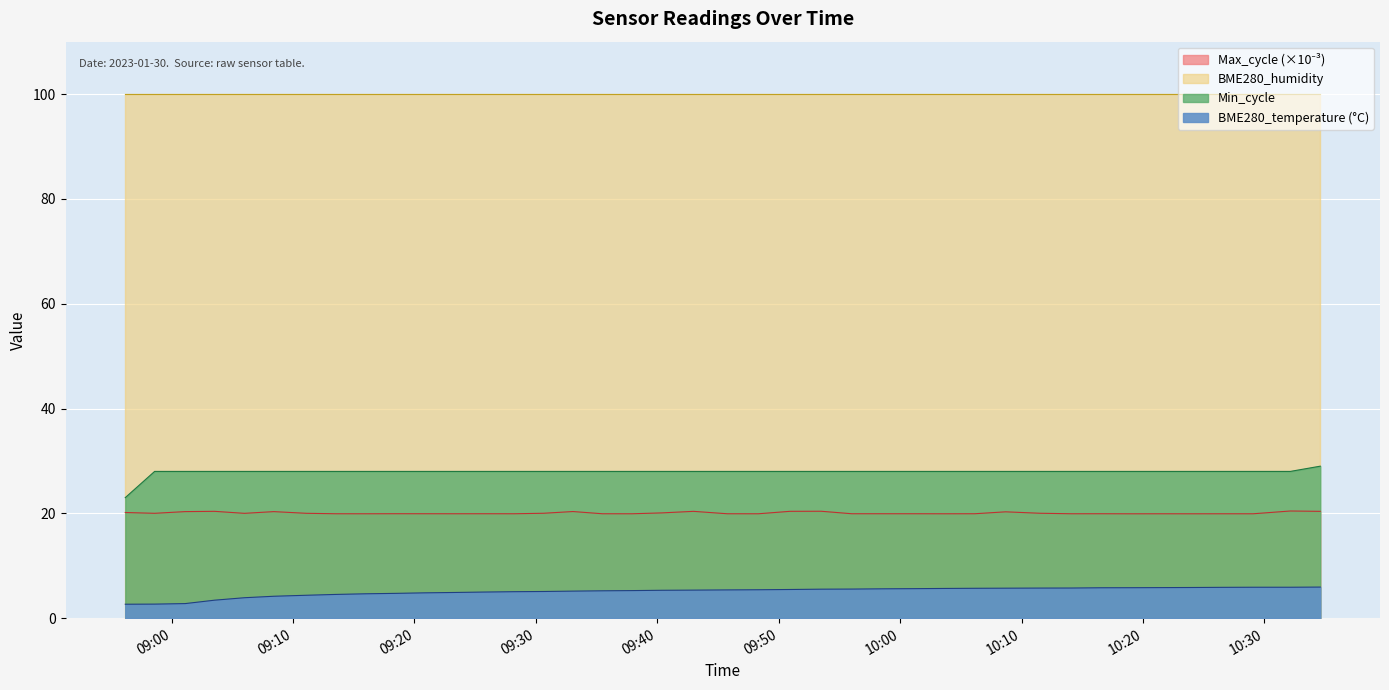

What is the lowest value of the Max_cycle series?

19.9